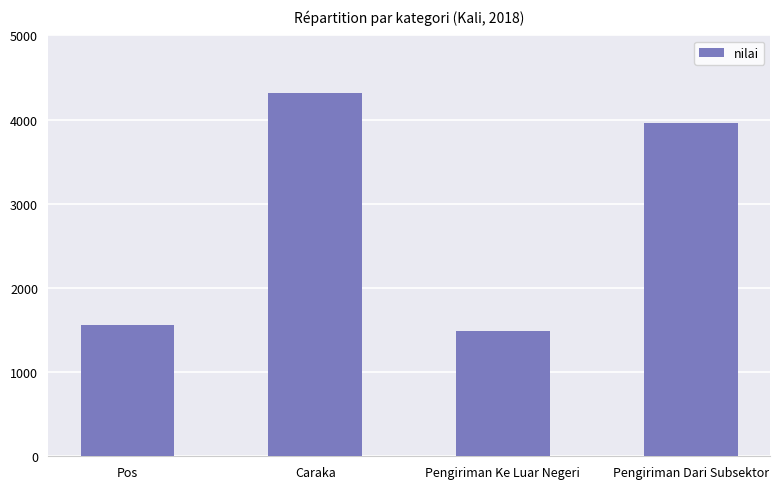

What is the label of the 4th bar from the left?

Pengiriman Dari Subsektor